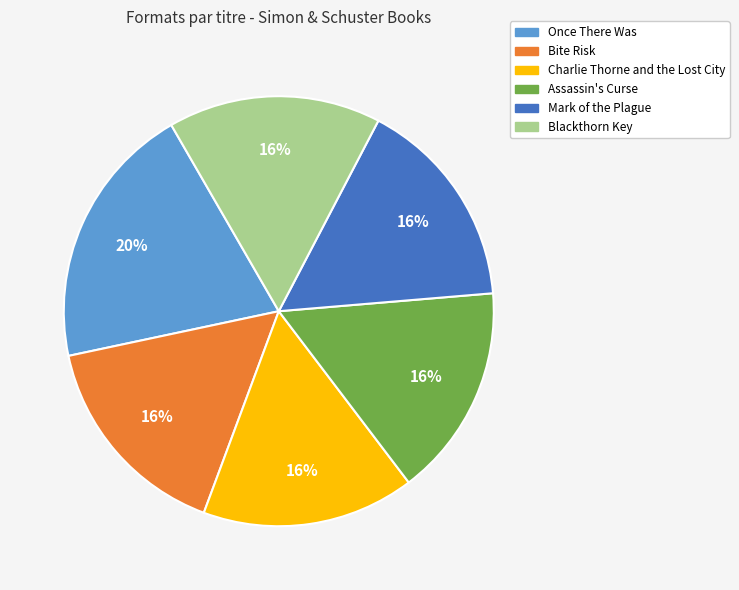

Approximately how many times larger is the value at Charlie Thorne and the Lost City compared to Assassin's Curse?

1.0